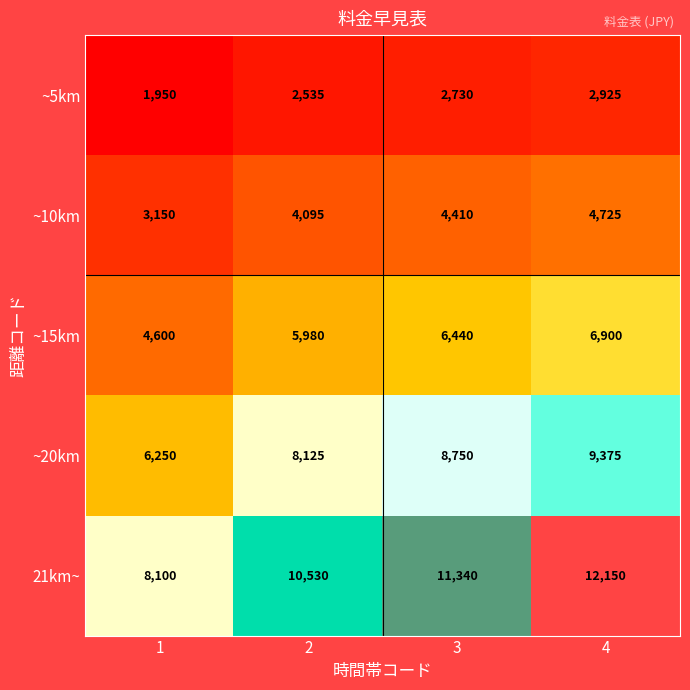

How many series are shown in this chart?

5